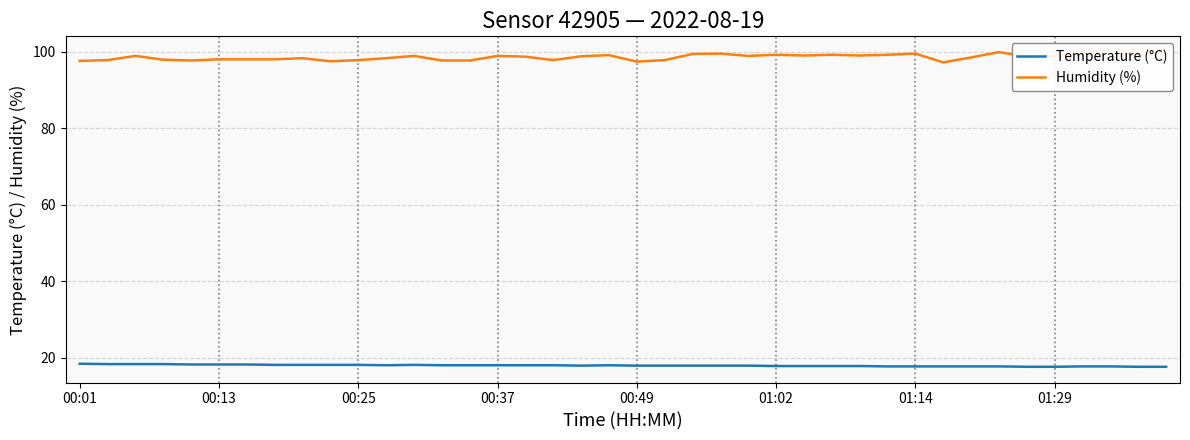

What is the total value across all series at 29?

117.0